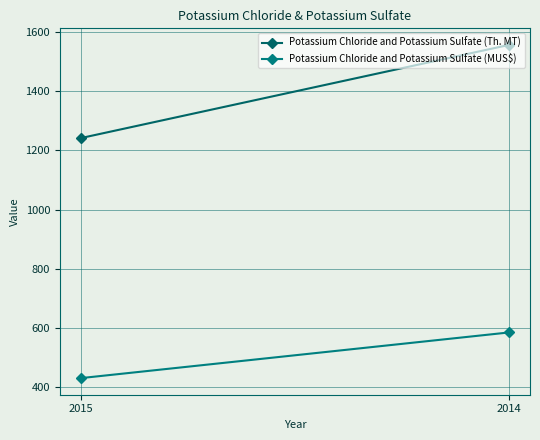

Rank the categories by Potassium Chloride and Potassium Sulfate (MUS$) value from highest to lowest.

2014, 2015